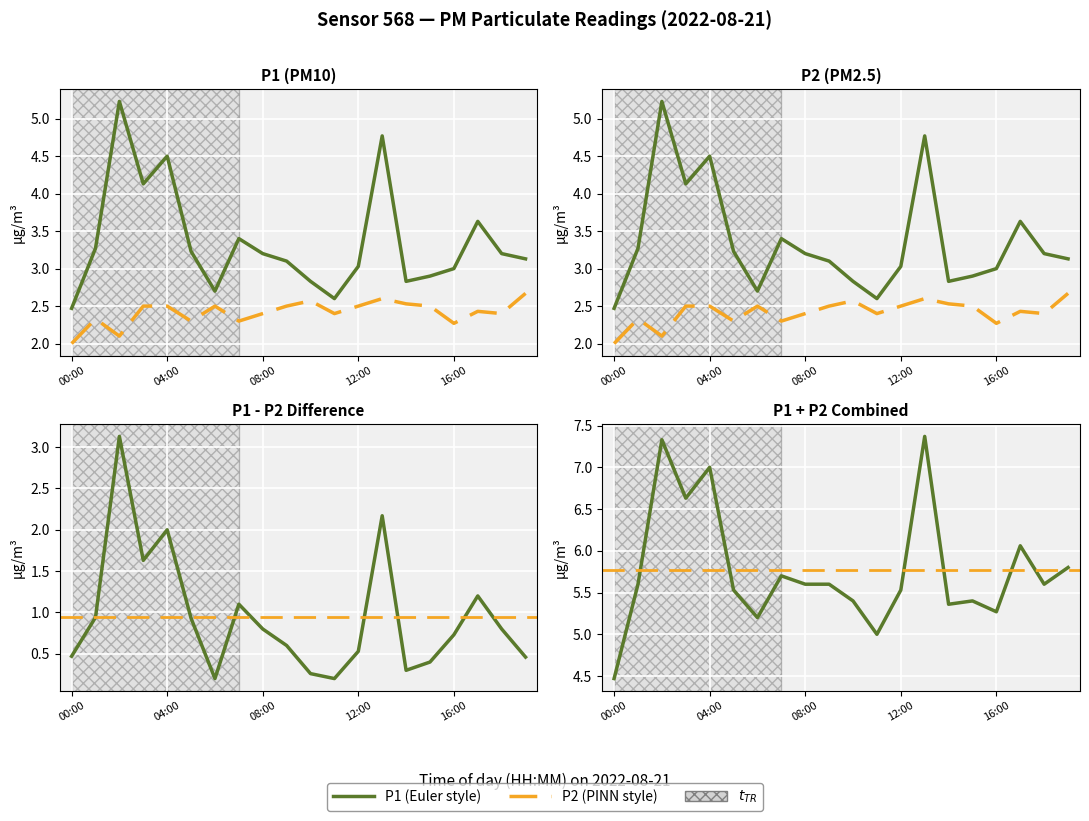

Reading left to right, what are all the values shown in this chart?

P1: 2.5	3.3	5.2	4.1	4.5	3.2	2.7	3.4	3.2	3.1	2.8	2.6	3.0	4.8	2.8	2.9	3.0	3.6	3.2	3.1
P2: 2.0	2.3	2.1	2.5	2.5	2.3	2.5	2.3	2.4	2.5	2.6	2.4	2.5	2.6	2.5	2.5	2.3	2.4	2.4	2.7